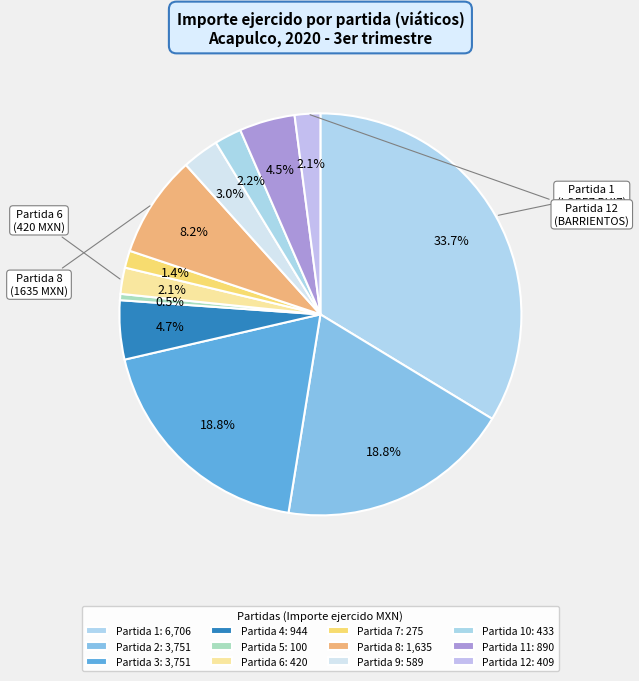

Count the number of slices in the pie.

12